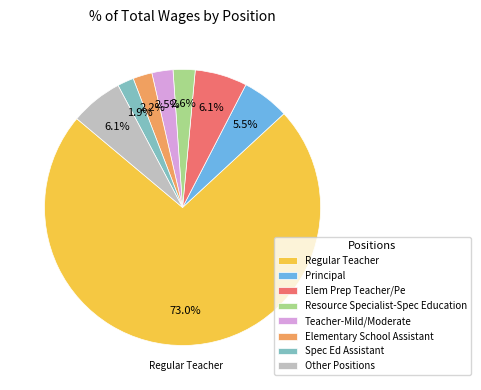

Which has a higher value, Elementary School Assistant or Regular Teacher?

Regular Teacher